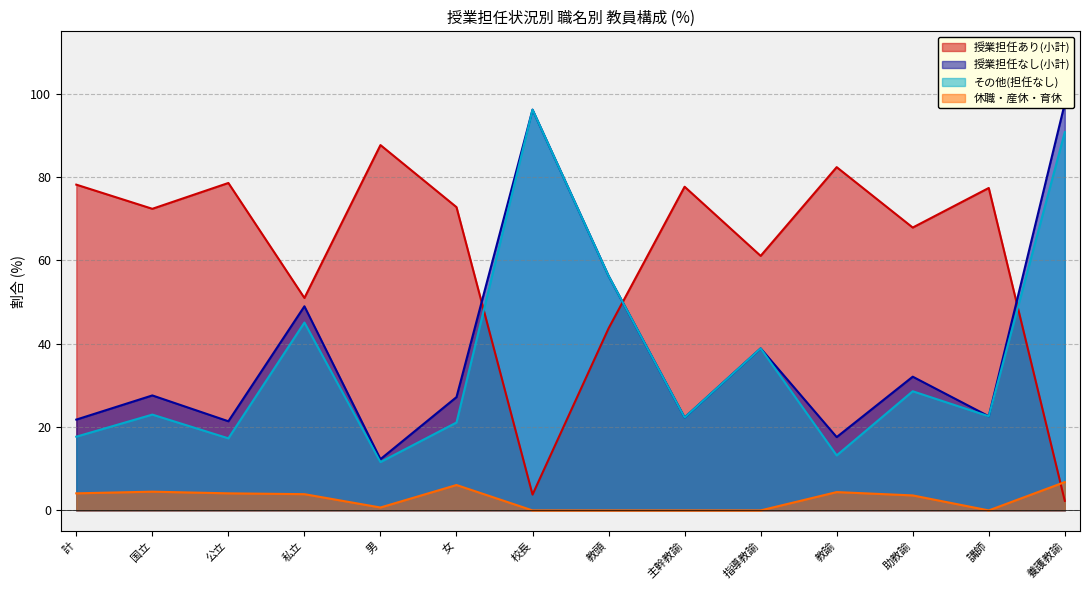

How many lines are shown in the chart?

4